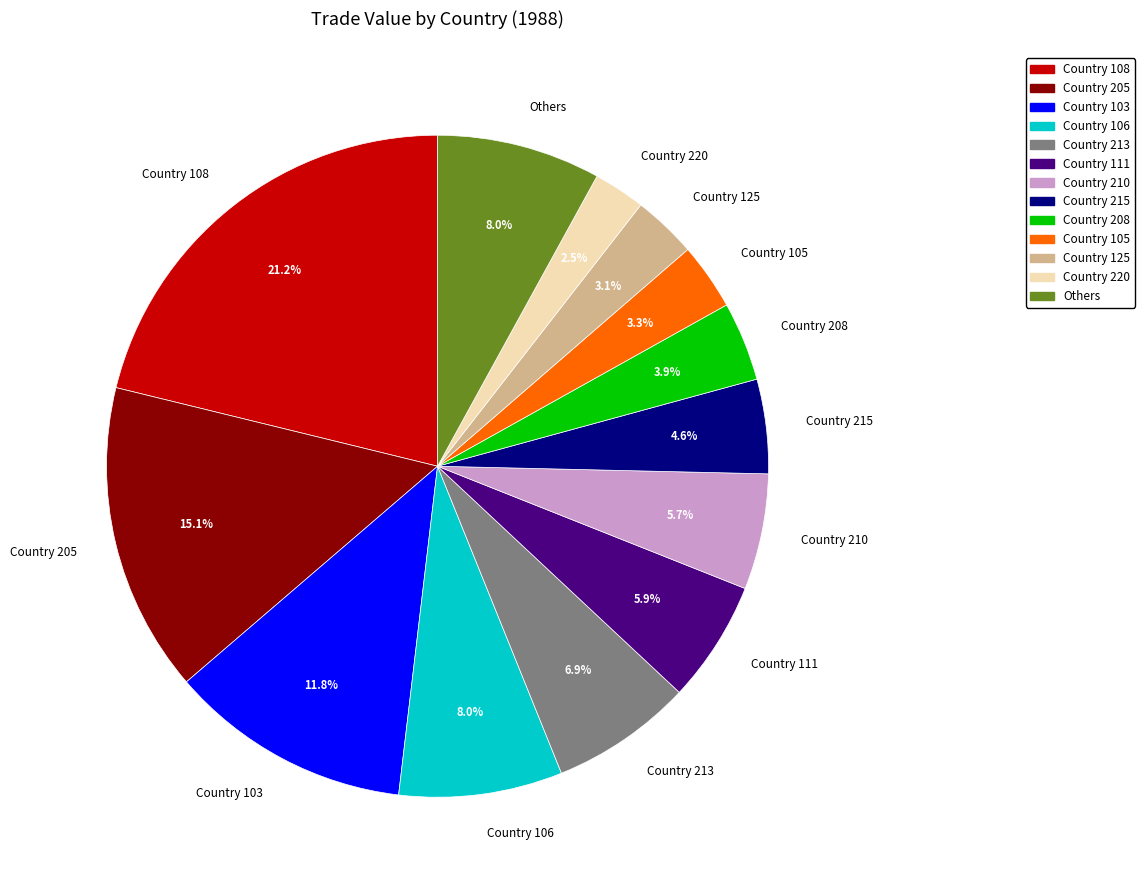

To the nearest percent, what is the average slice percentage?

8%